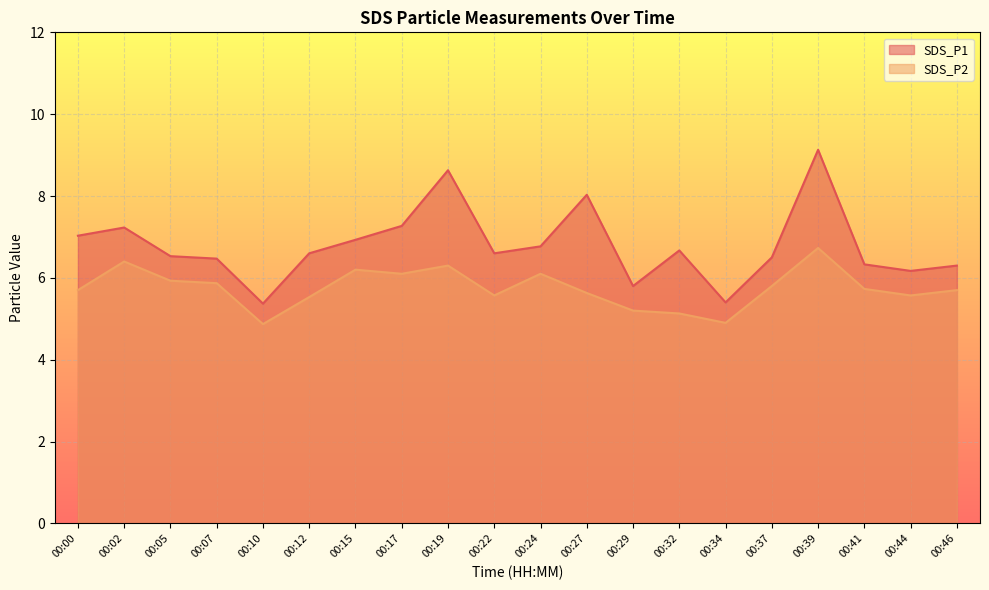

Where is the first local minimum for SDS_P2?

00:10